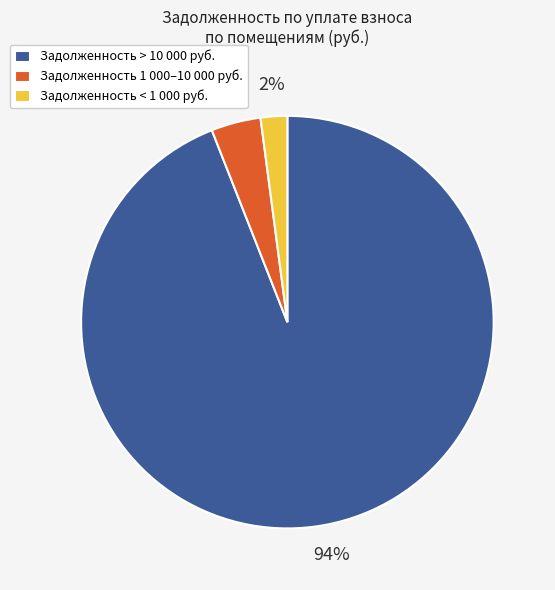

How many segments does this pie chart have?

3